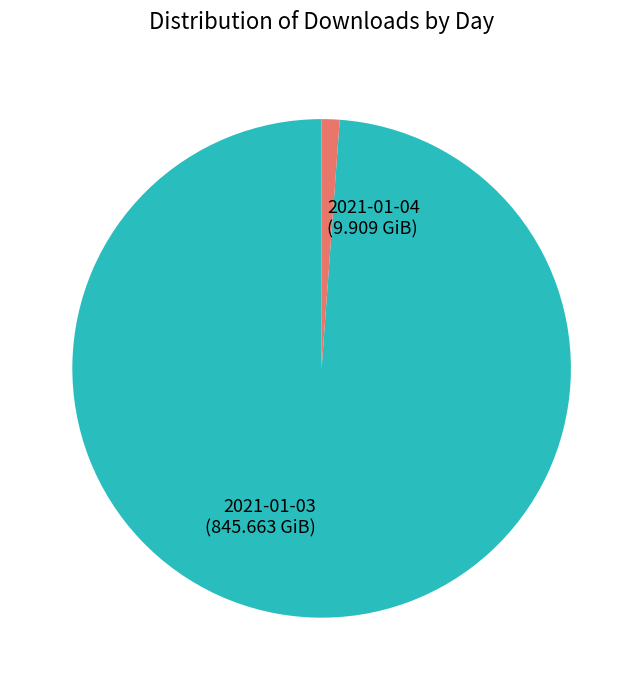

The 2021-01-03 slice represents 99% of the pie. True or false?

True